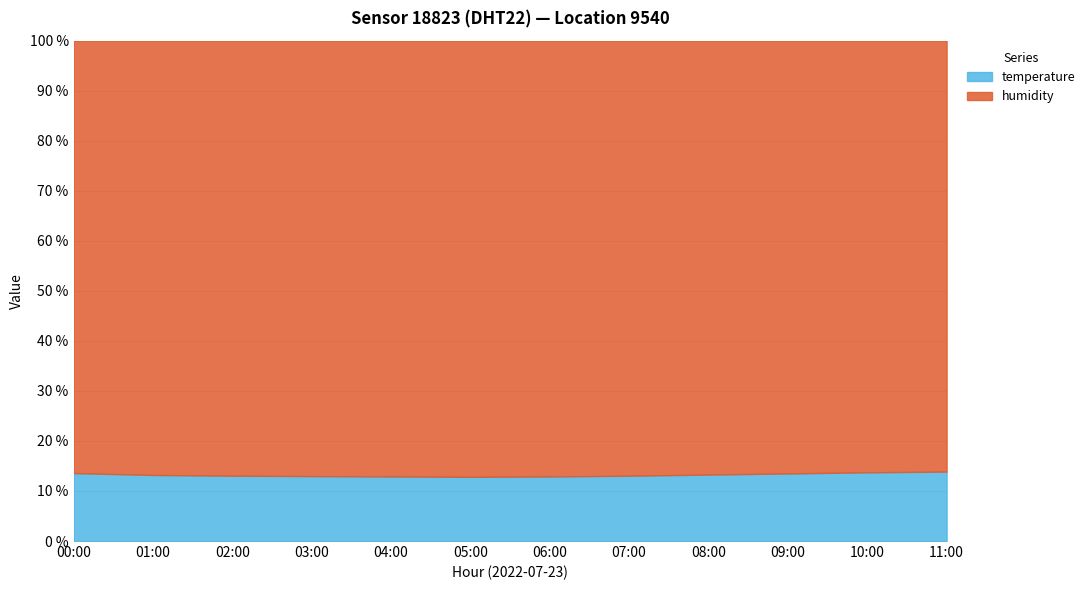

True or false: humidity and temperature cross at least once.

False